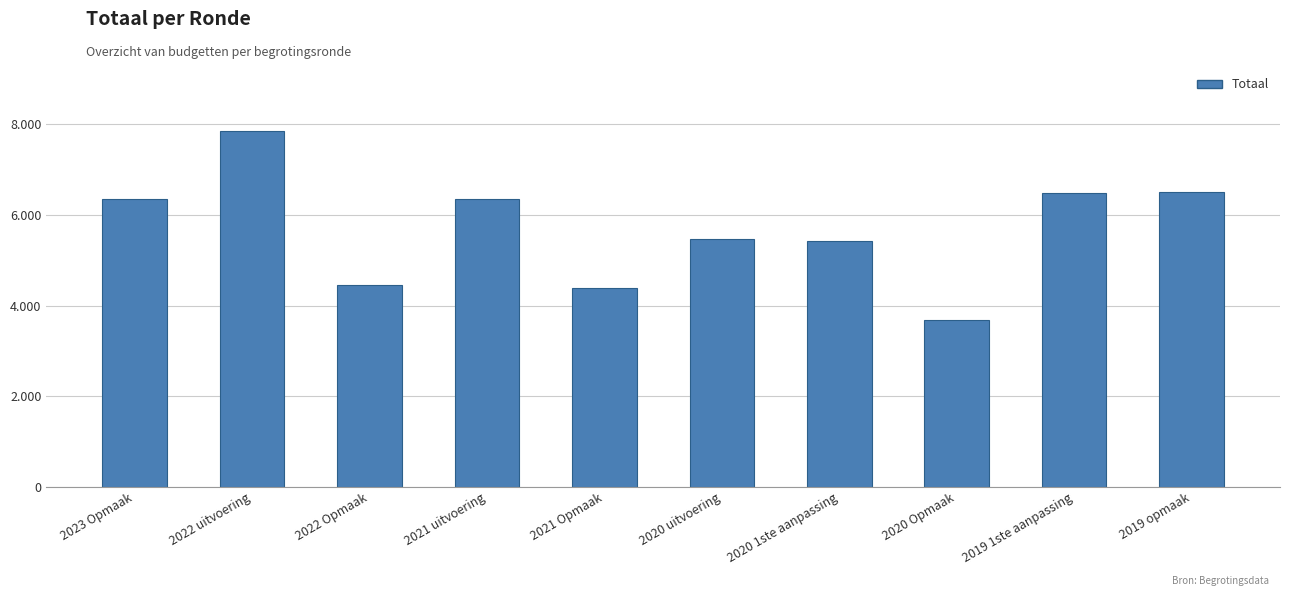

Reading left to right, transcribe all the data shown in this chart.

6354	7852	4455	6356	4384	5465	5422	3691	6480	6509